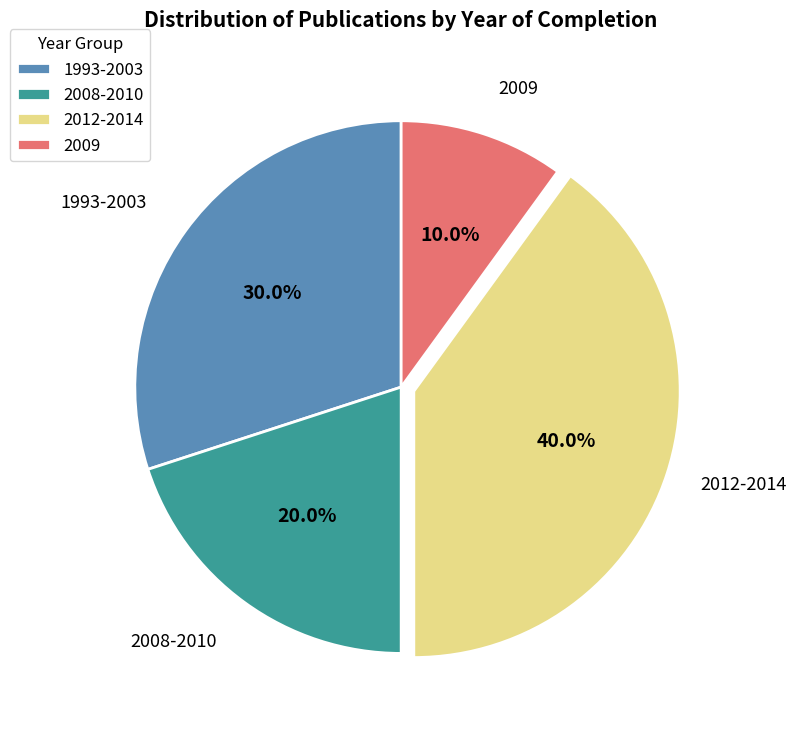

Between 2012-2014 and 2008-2010, which is larger?

2012-2014